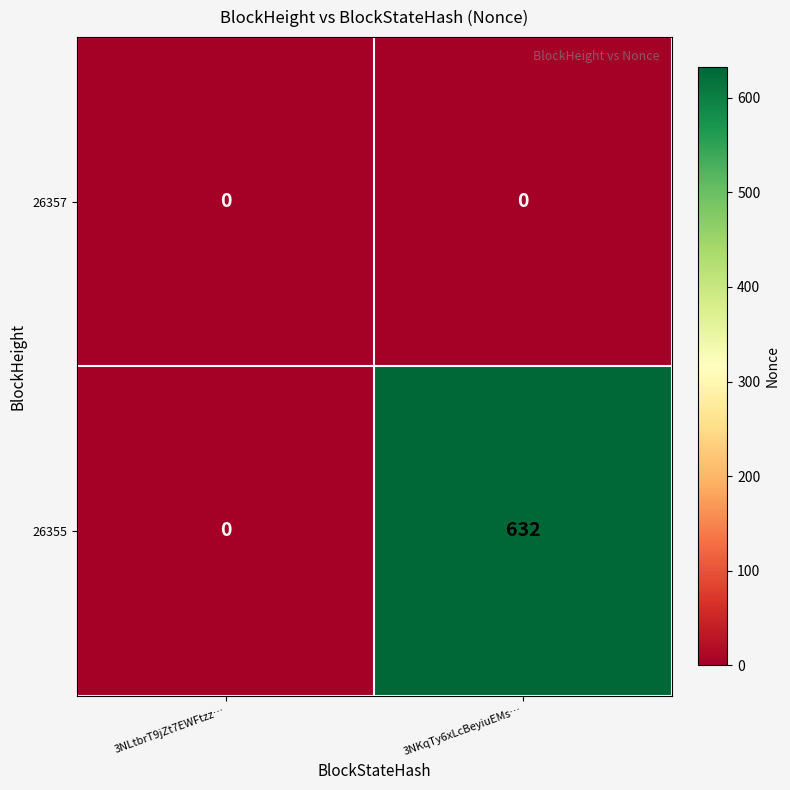

List the series in order of their peak value, highest first.

26355, 26357